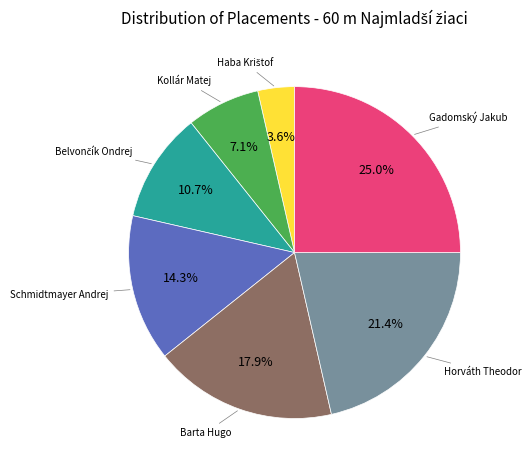

Does any single category account for the majority?

No